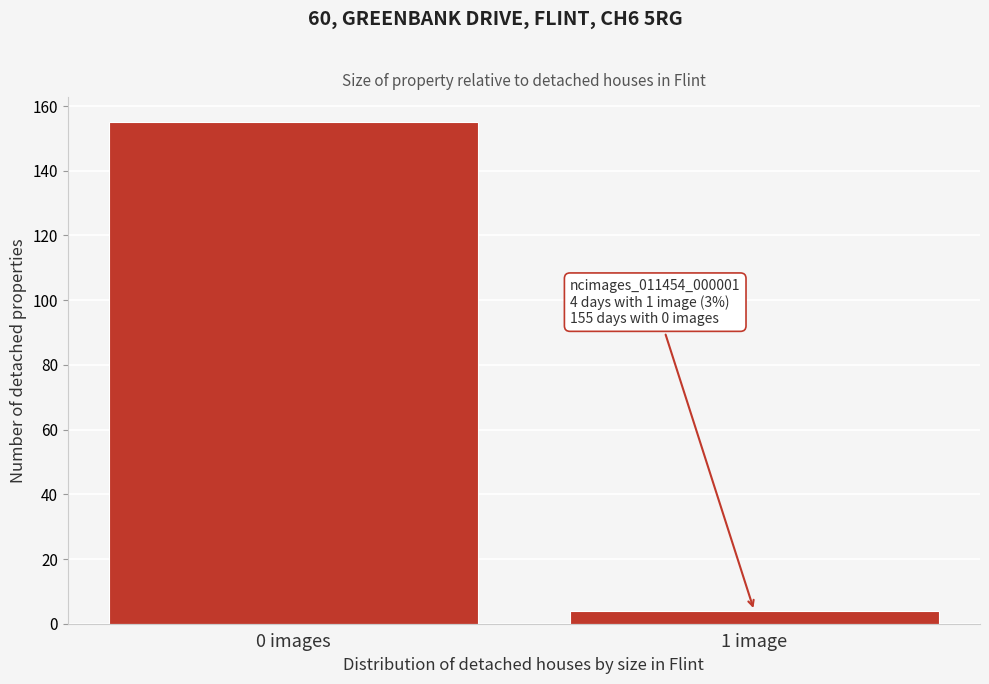

Reading right to left, list all the values displayed in this chart.

4	155